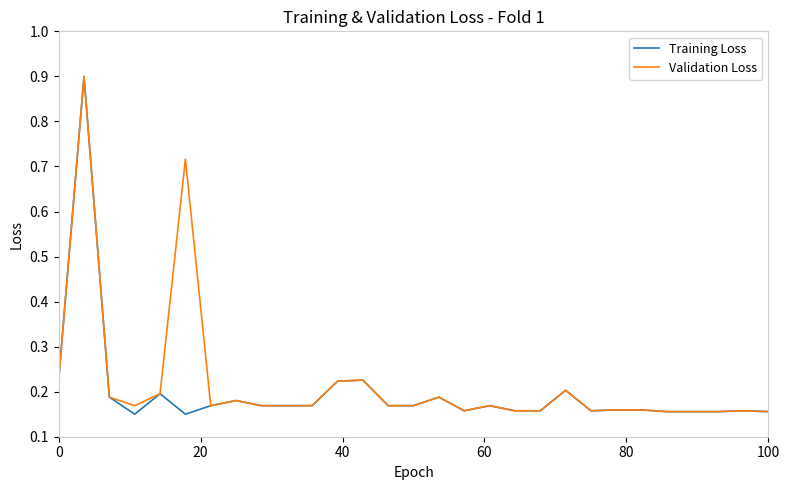

What is the highest value of the Validation Loss series?

0.9